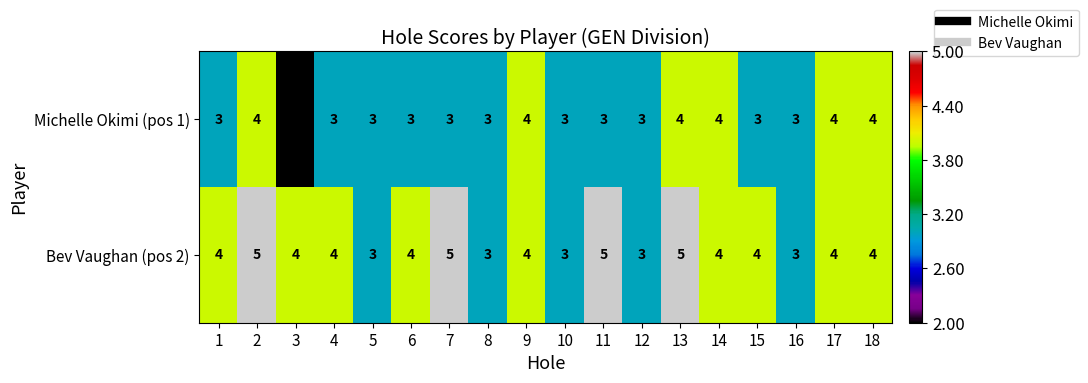

Count the number of data series in this chart.

2